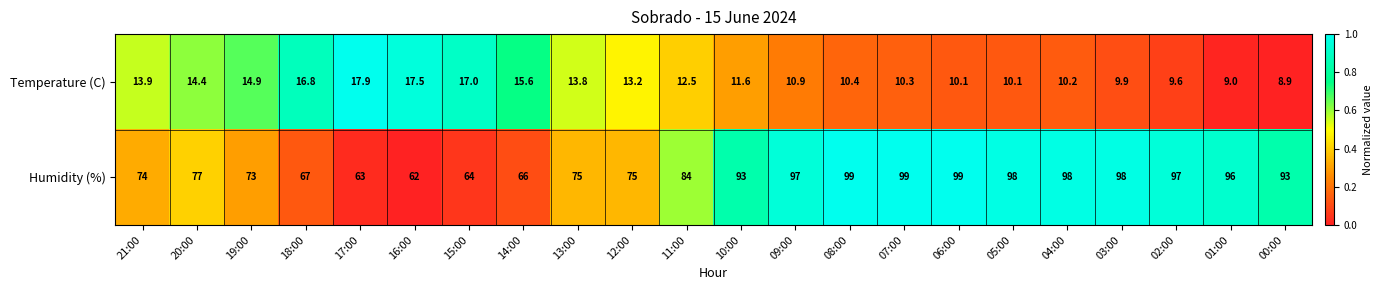

Which series has the widest spread of values?

Humidity (%)